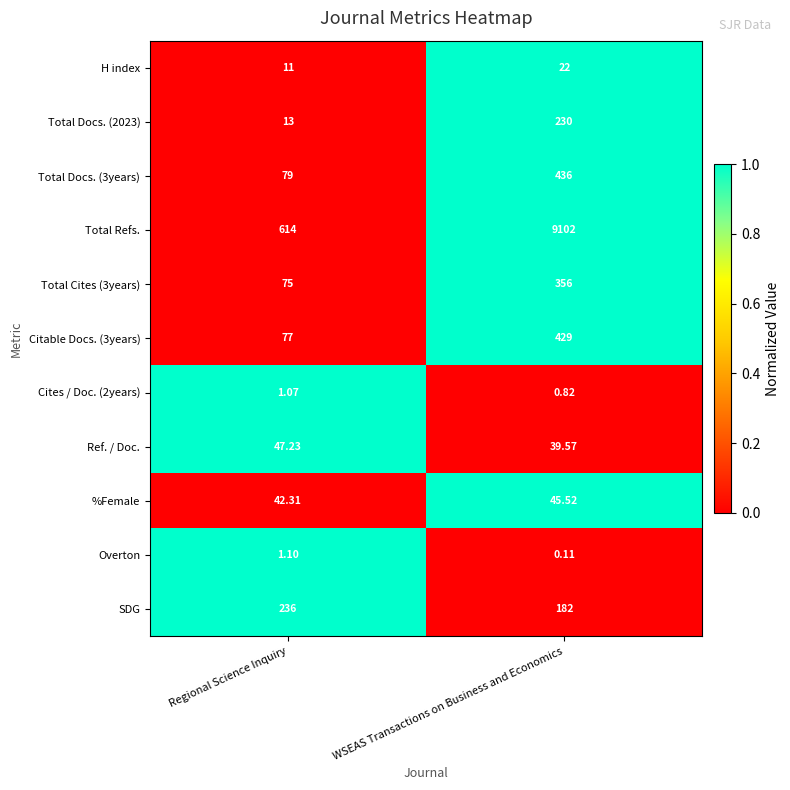

List the labels in order of Total Refs. value, smallest first.

Regional Science Inquiry, WSEAS Transactions on Business and Economics